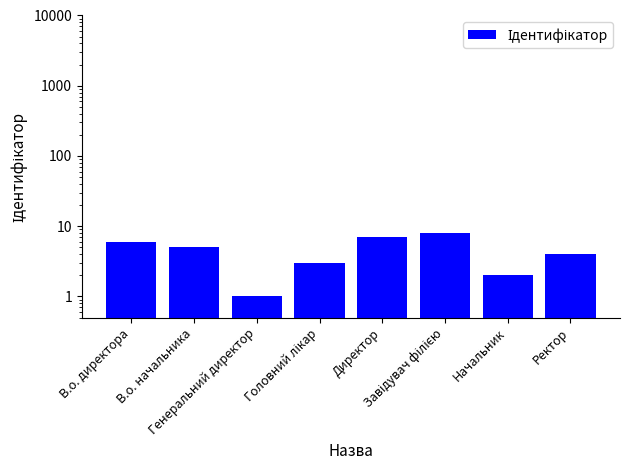

Count the number of categories in the chart.

8